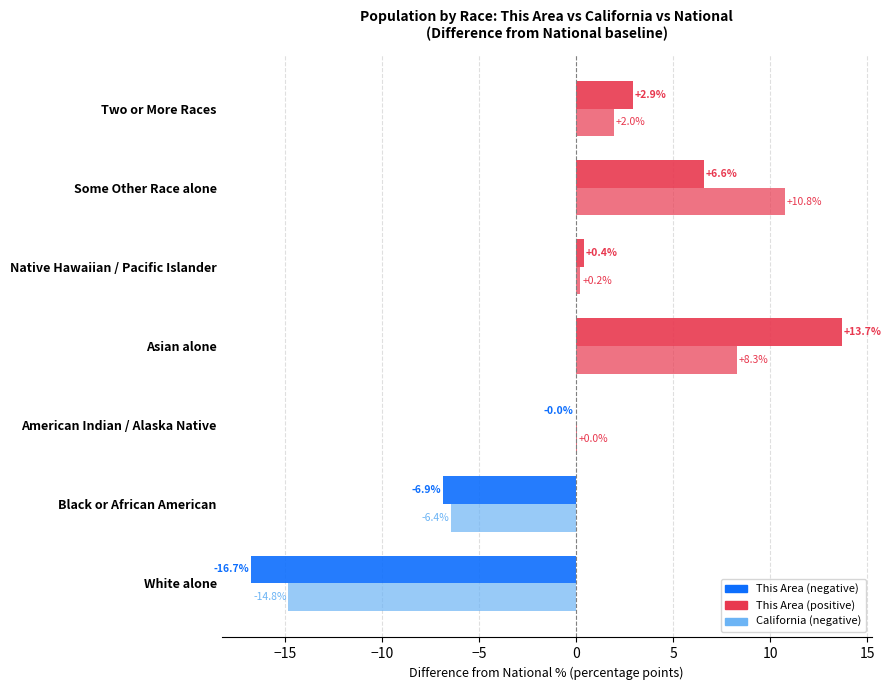

The value of California at Some Other Race alone is 10.8. True or false?

True